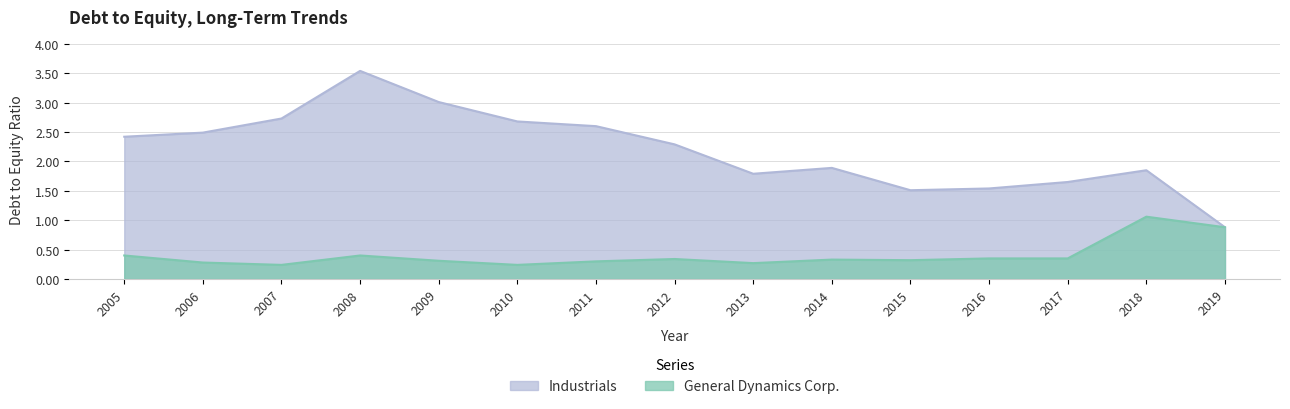

Rank the series at 2007 from highest to lowest value.

Industrials, General Dynamics Corp.